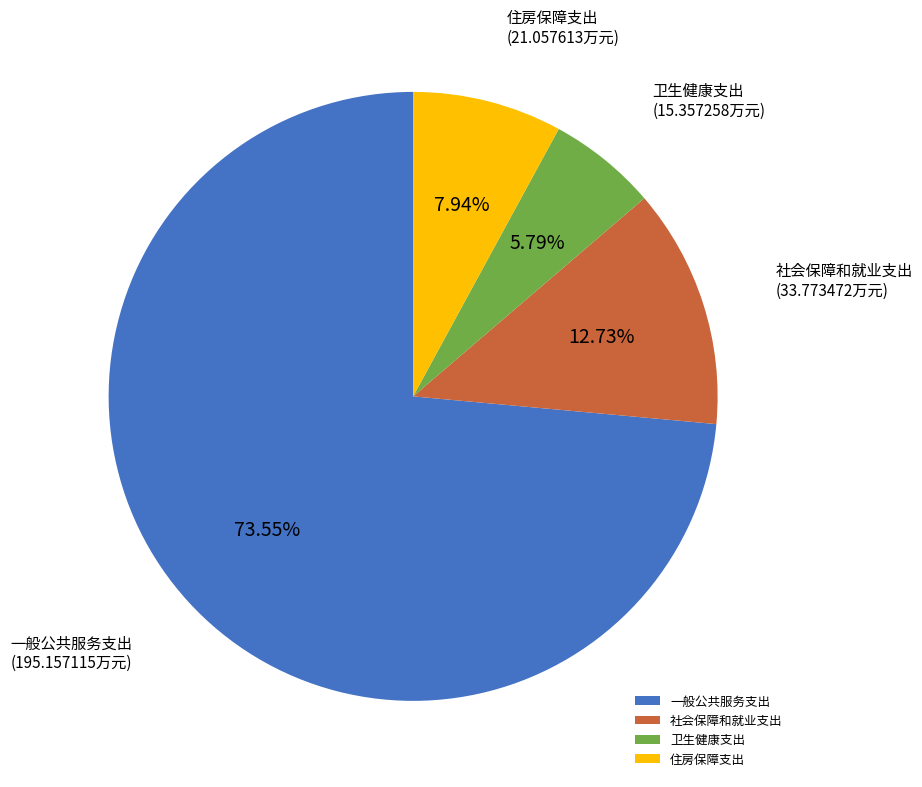

Is 住房保障支出 the majority of the pie?

No